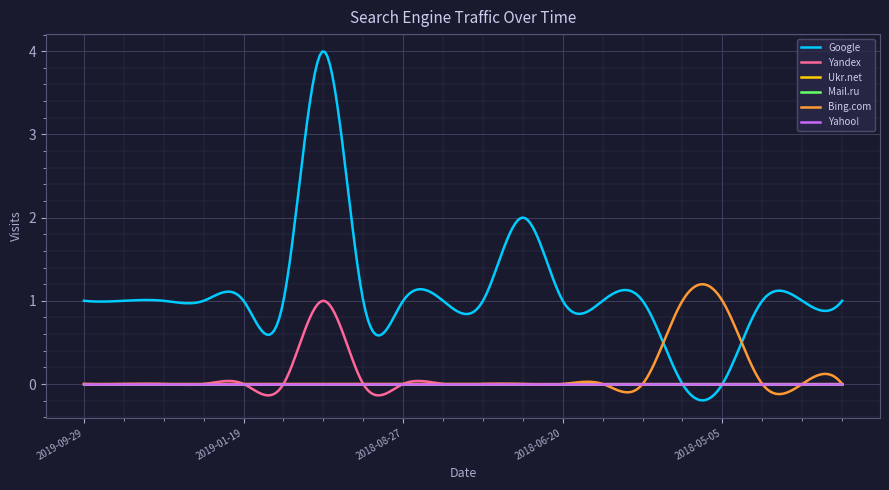

What is the label of the 19th point from the left?

2018-04-19